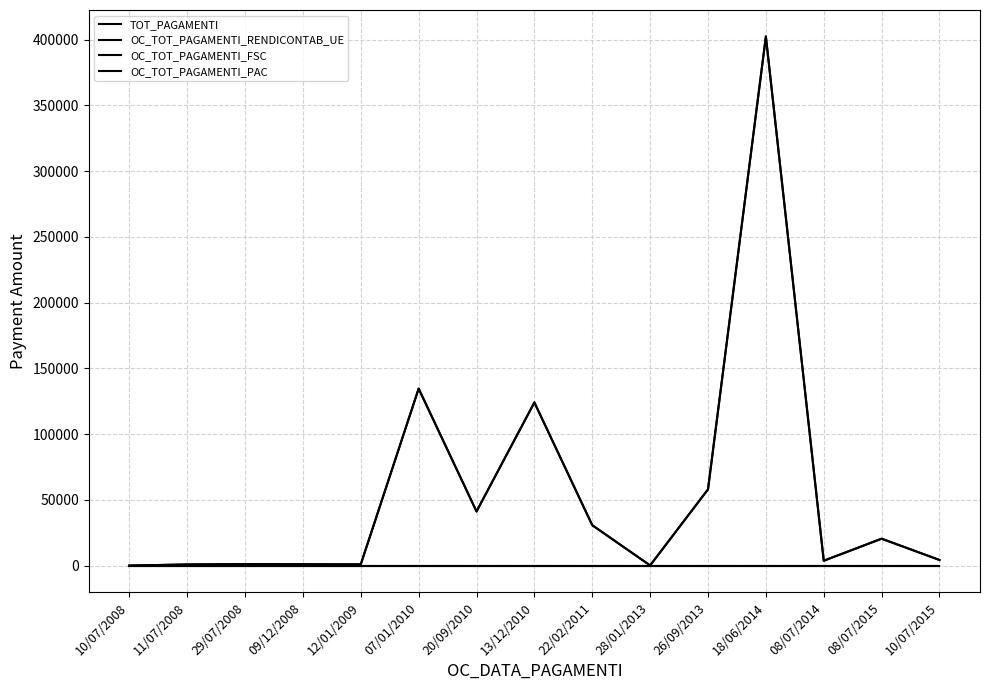

Rank the categories by OC_TOT_PAGAMENTI_RENDICONTAB_UE value from highest to lowest.

18/06/2014, 07/01/2010, 13/12/2010, 26/09/2013, 20/09/2010, 22/02/2011, 08/07/2015, 10/07/2015, 08/07/2014, 29/07/2008, 09/12/2008, 12/01/2009, 11/07/2008, 28/01/2013, 10/07/2008